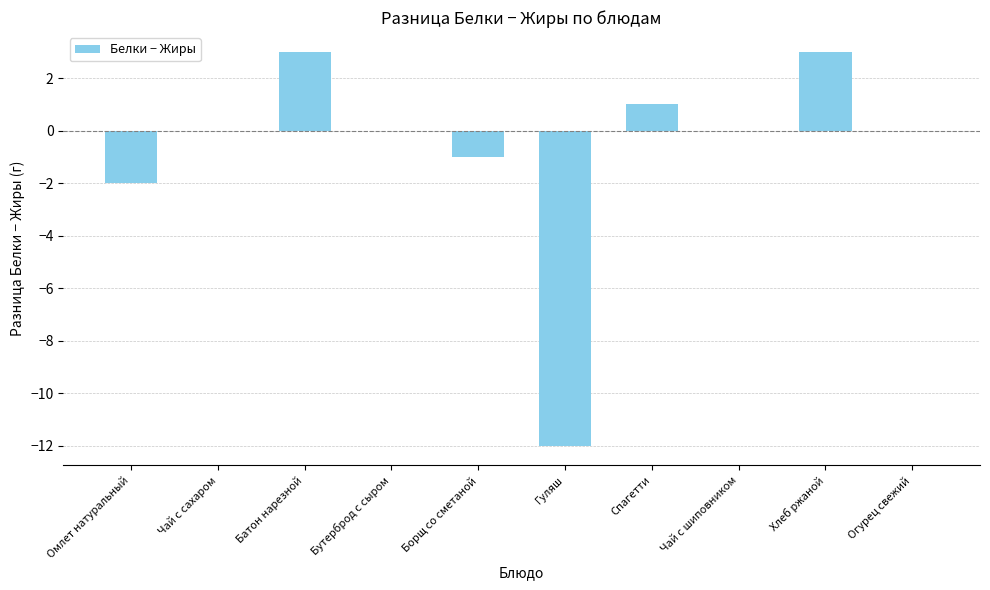

How many series are shown in this chart?

1